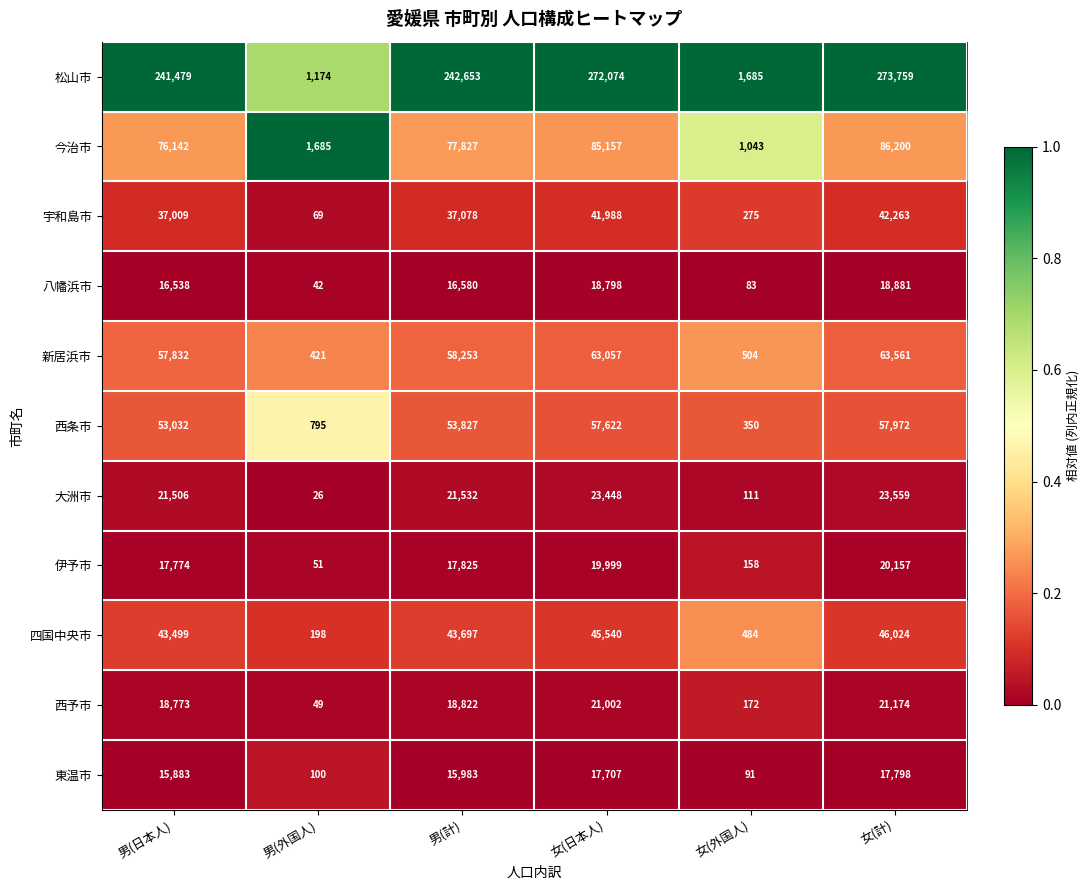

Which series has the largest total across all categories?

松山市